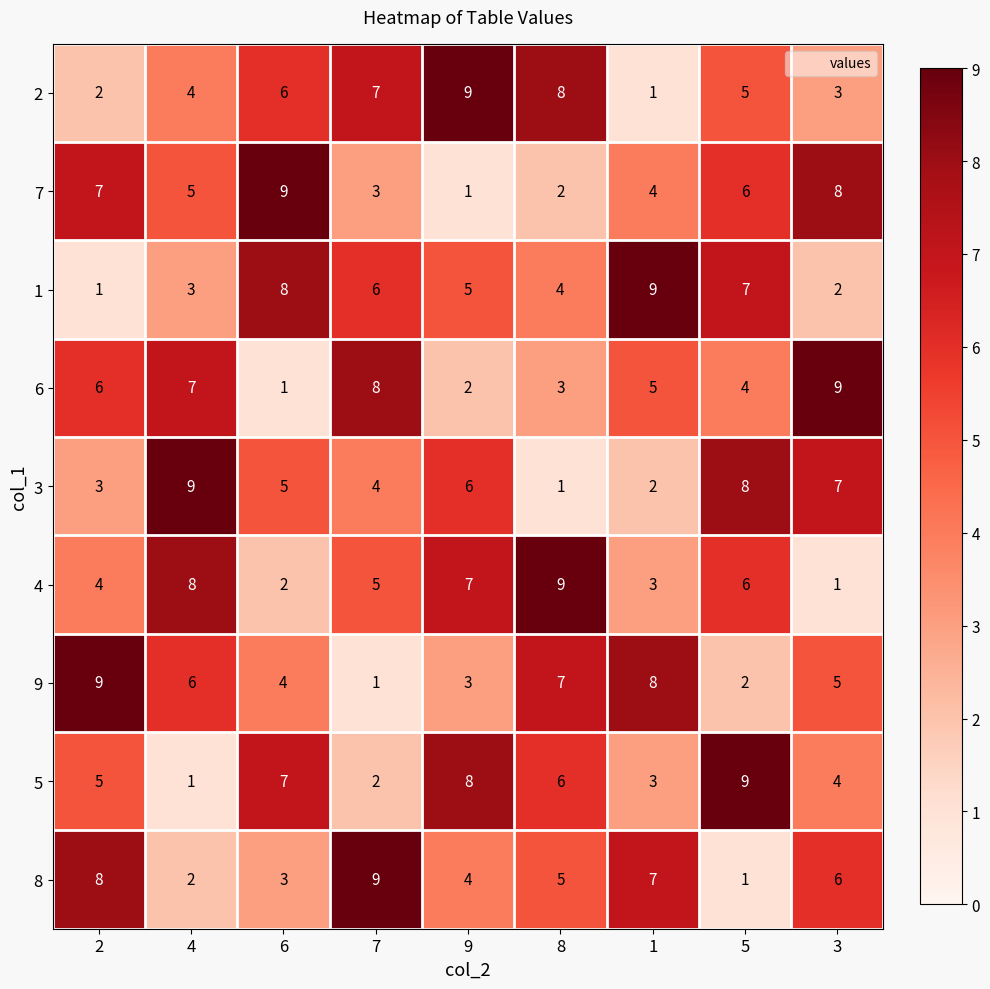

Is the value of 3 at 7 greater than the value of 5 at 7?

Yes